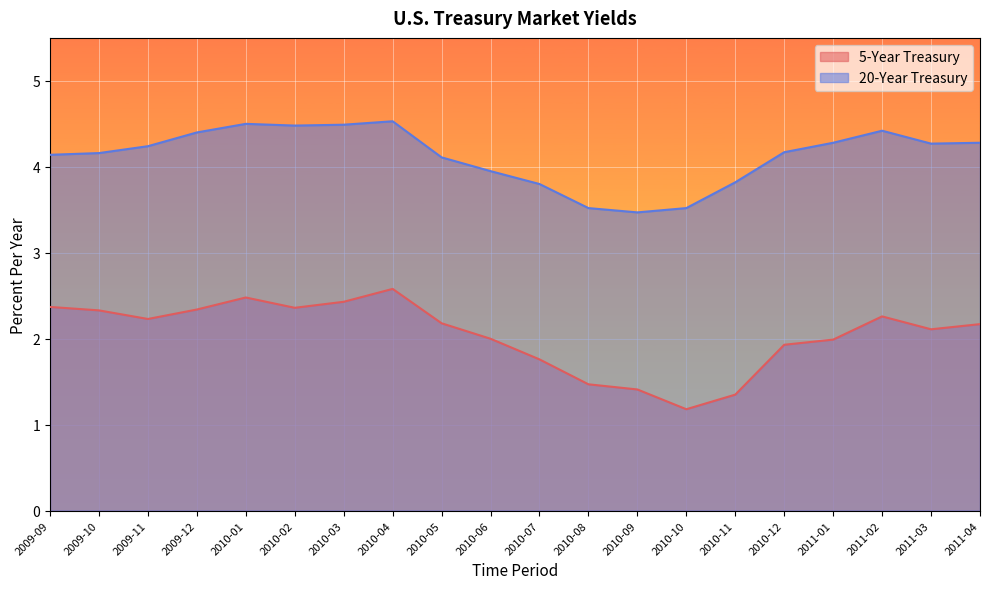

Which series has the widest spread of values?

5-Year Treasury